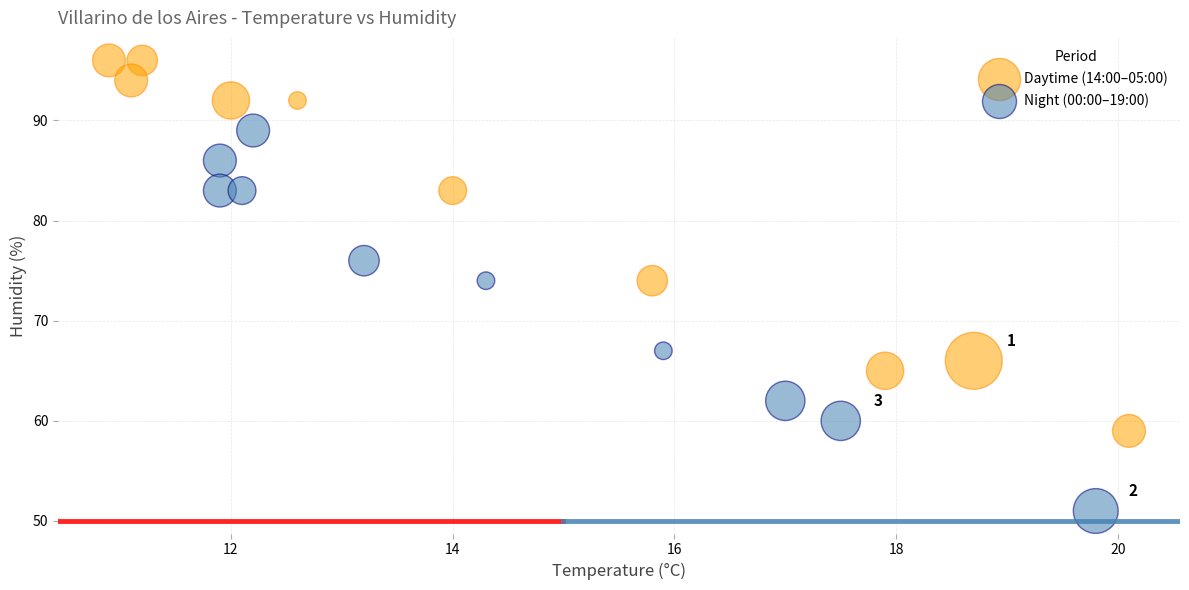

Which series contains the lowest Y value?

Night (00:00–19:00)